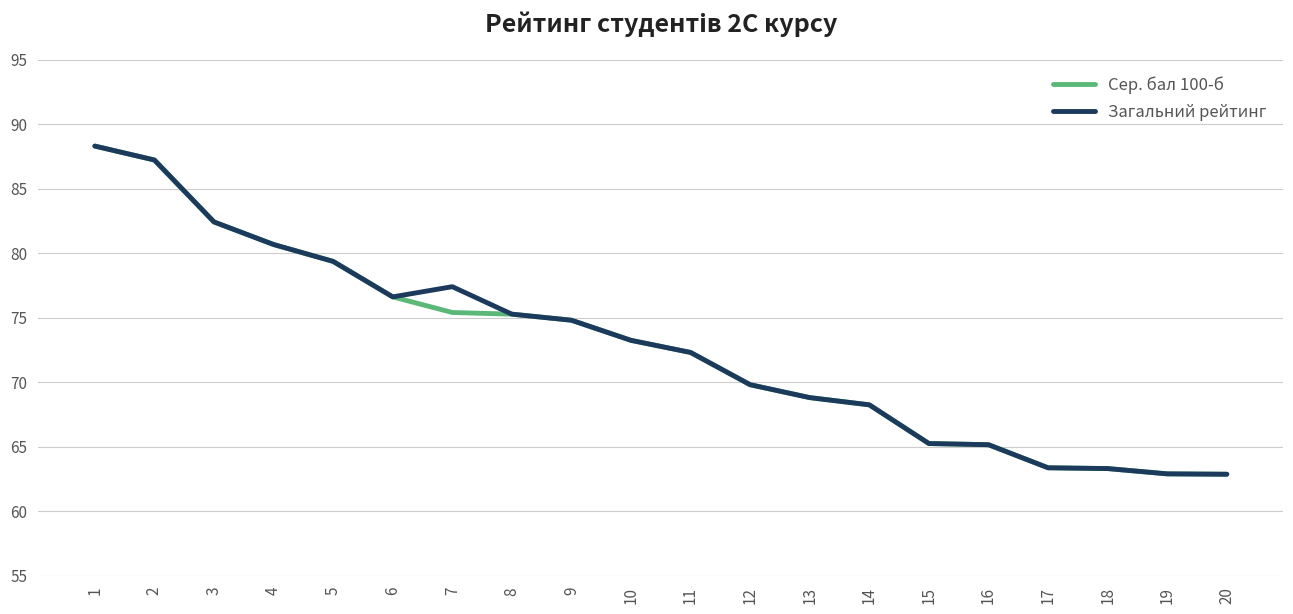

At which category is the sum across all series the highest?

1